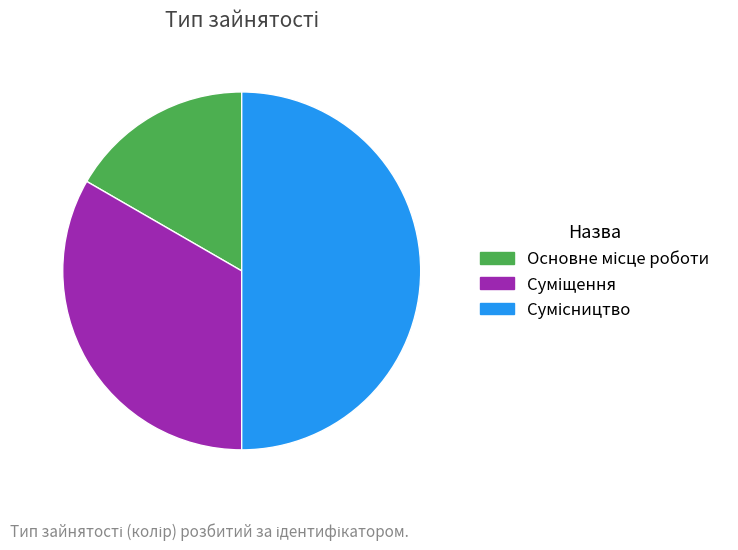

Is there a majority slice in this chart?

No